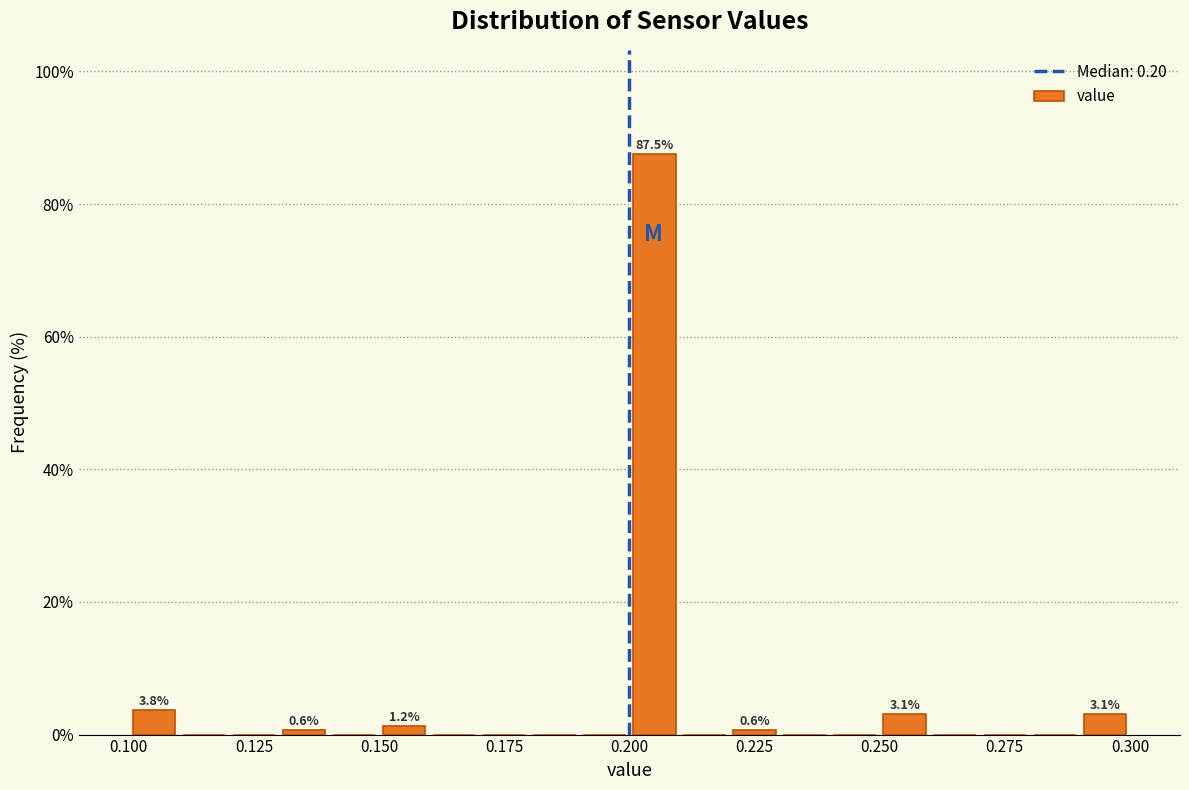

Read against the x-axis, roughly where is the centre of the tallest bar?

0.205